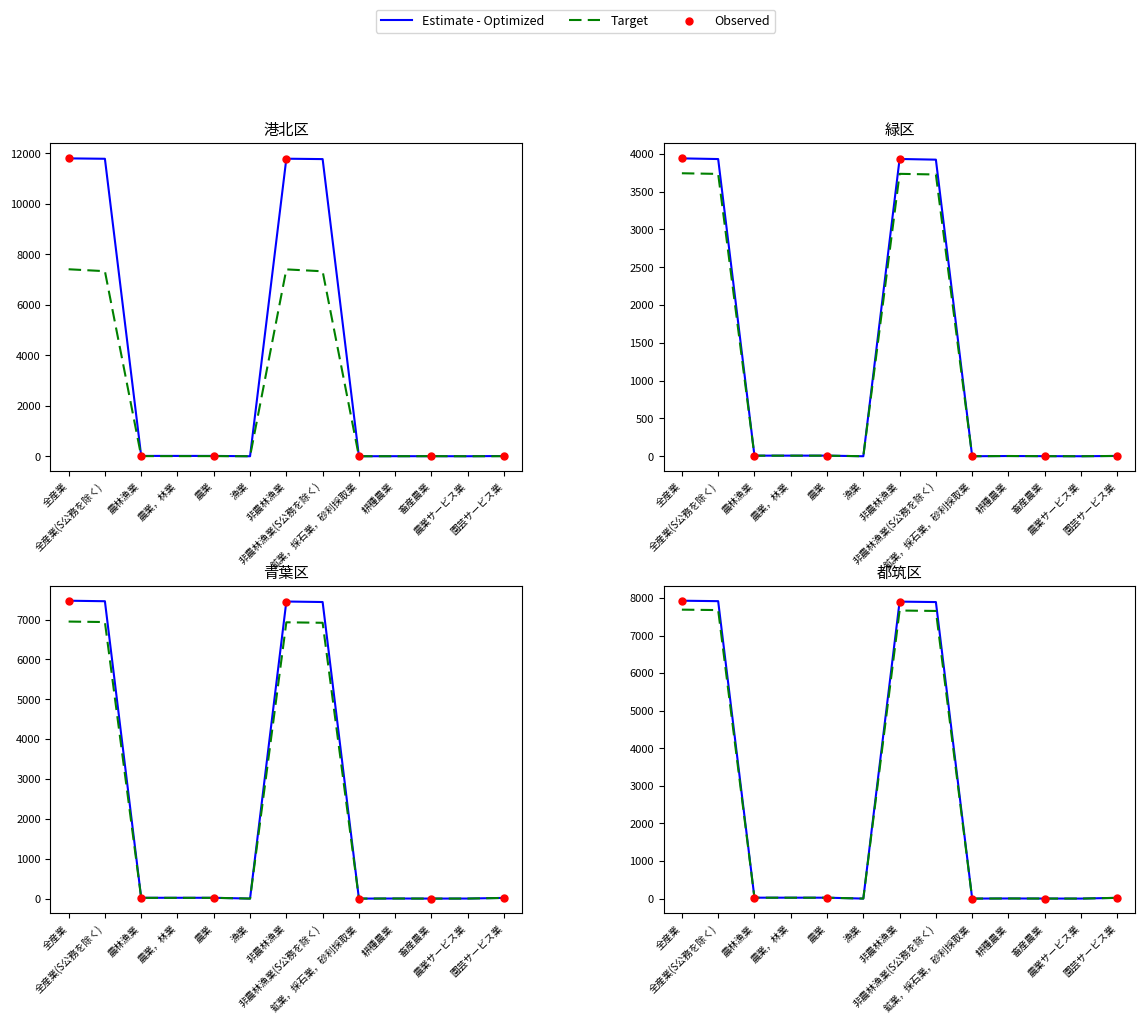

At how many categories does at least one series exceed 8528?

4